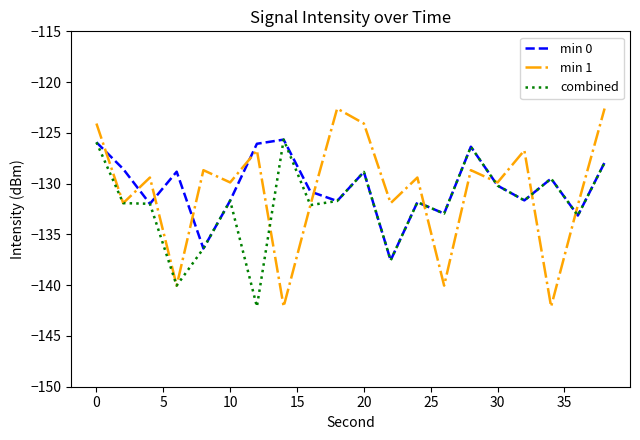

What is the sum of all min 0 values?

-2607.5